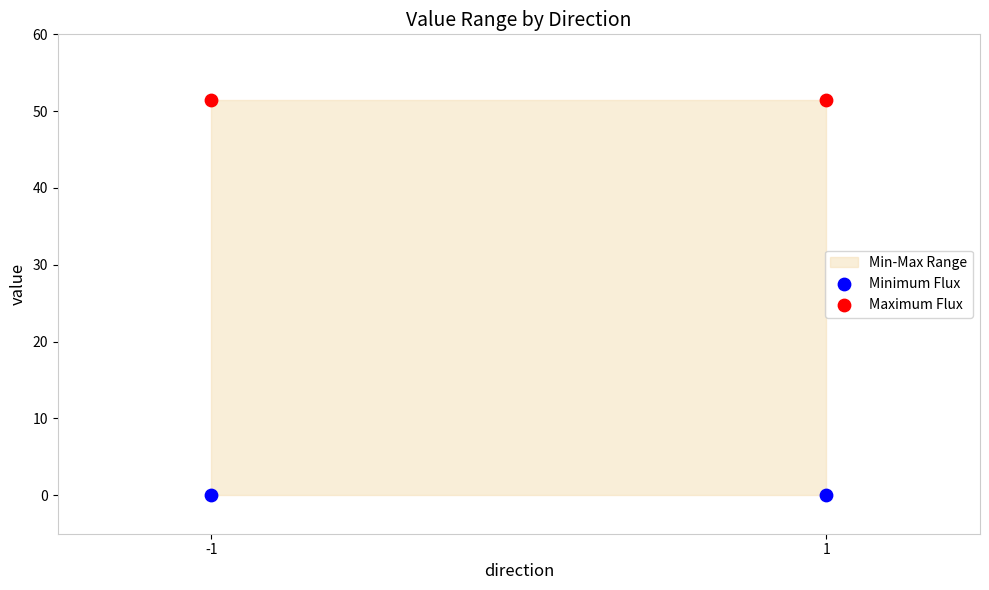

Across all data points, what is the average Y value?

25.7